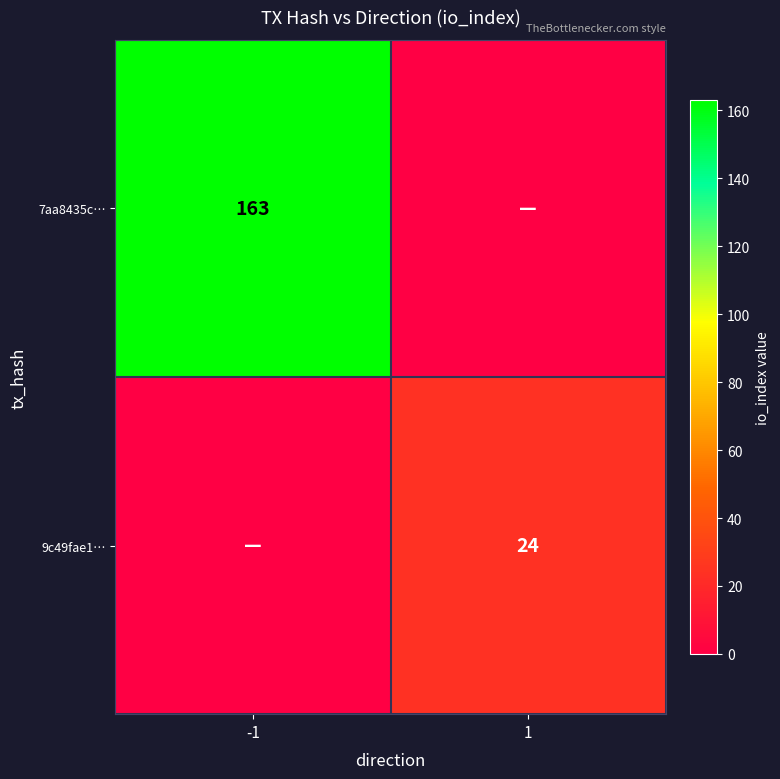

True or false: 9c49fae1… has a value of 6 at 1.

False